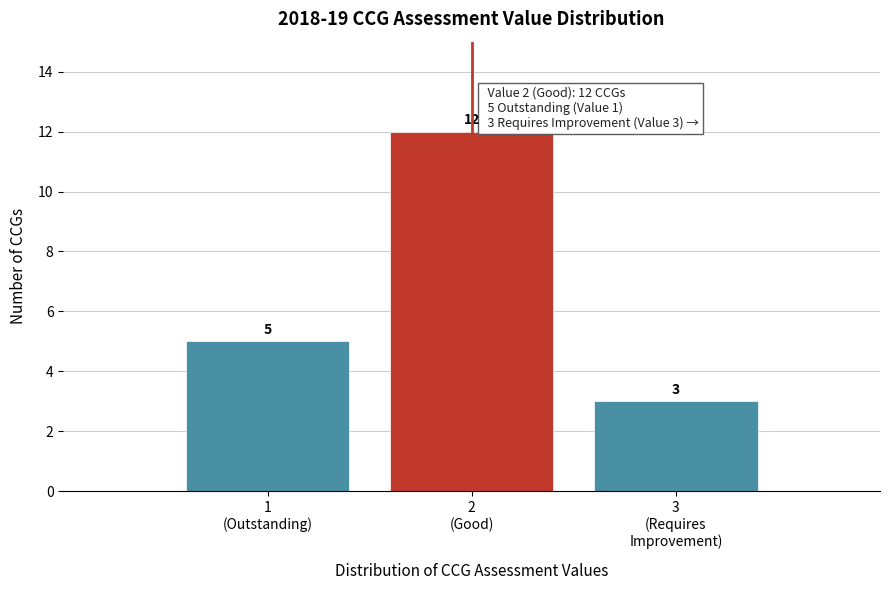

Reading left to right, extract all data points from this chart.

5	12	3